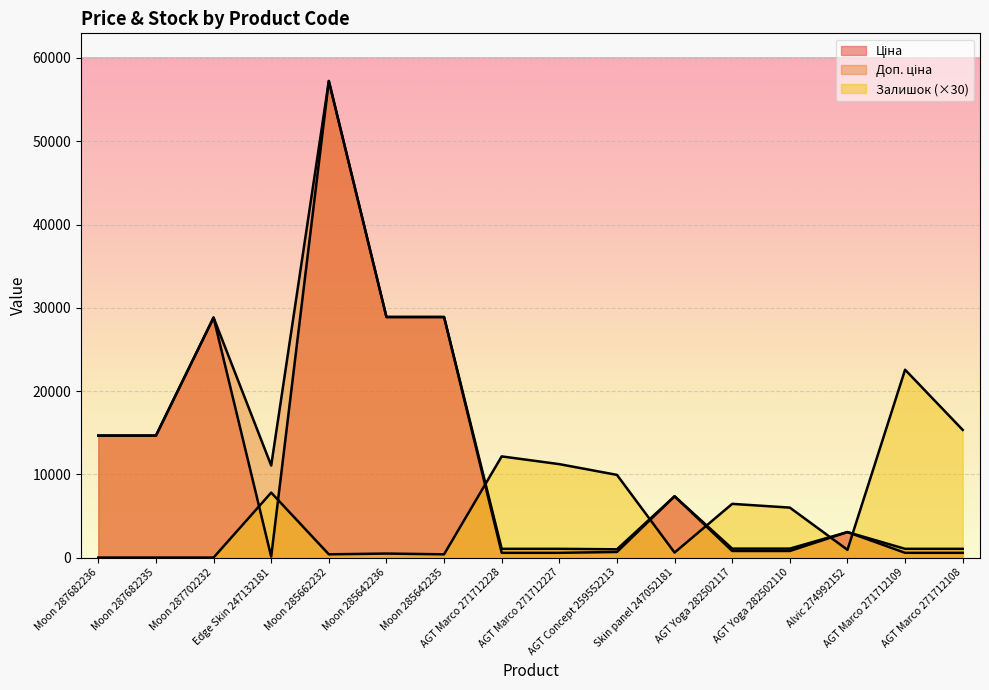

What is the total value across all series at Moon 287682236?

29299.2